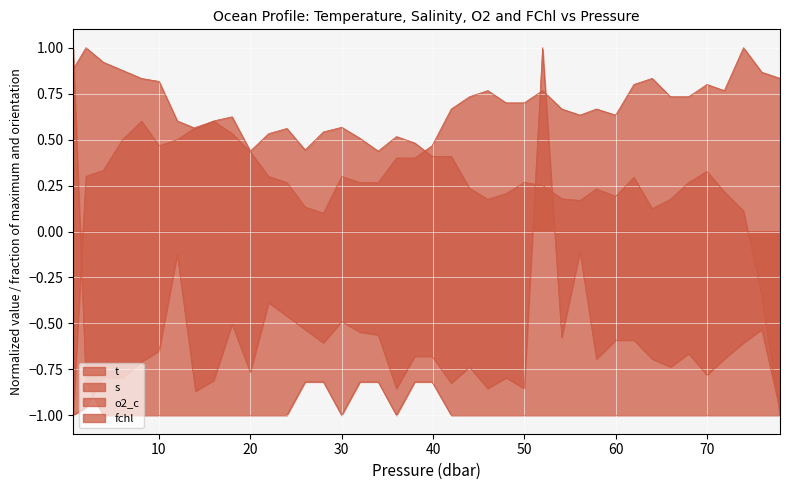

True or false: fchl and t cross at least once.

True